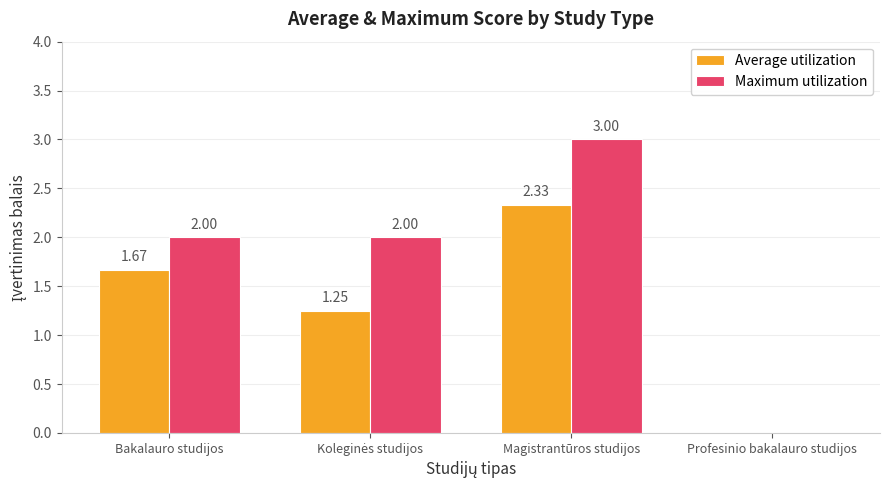

Which series has the largest total across all categories?

Maximum utilization